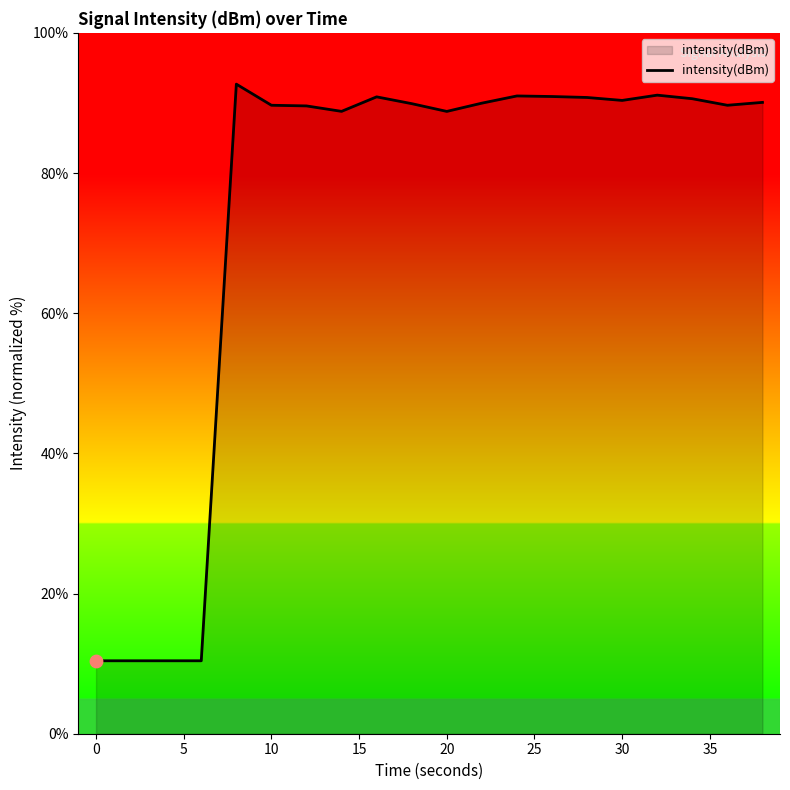

What is the minimum value shown in the chart?

10.4